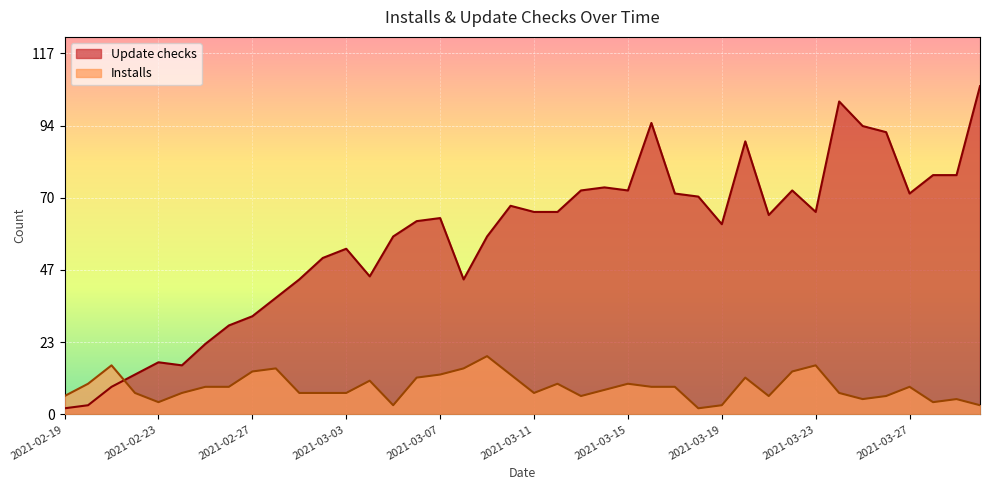

What is the average value of the Update checks series?

57